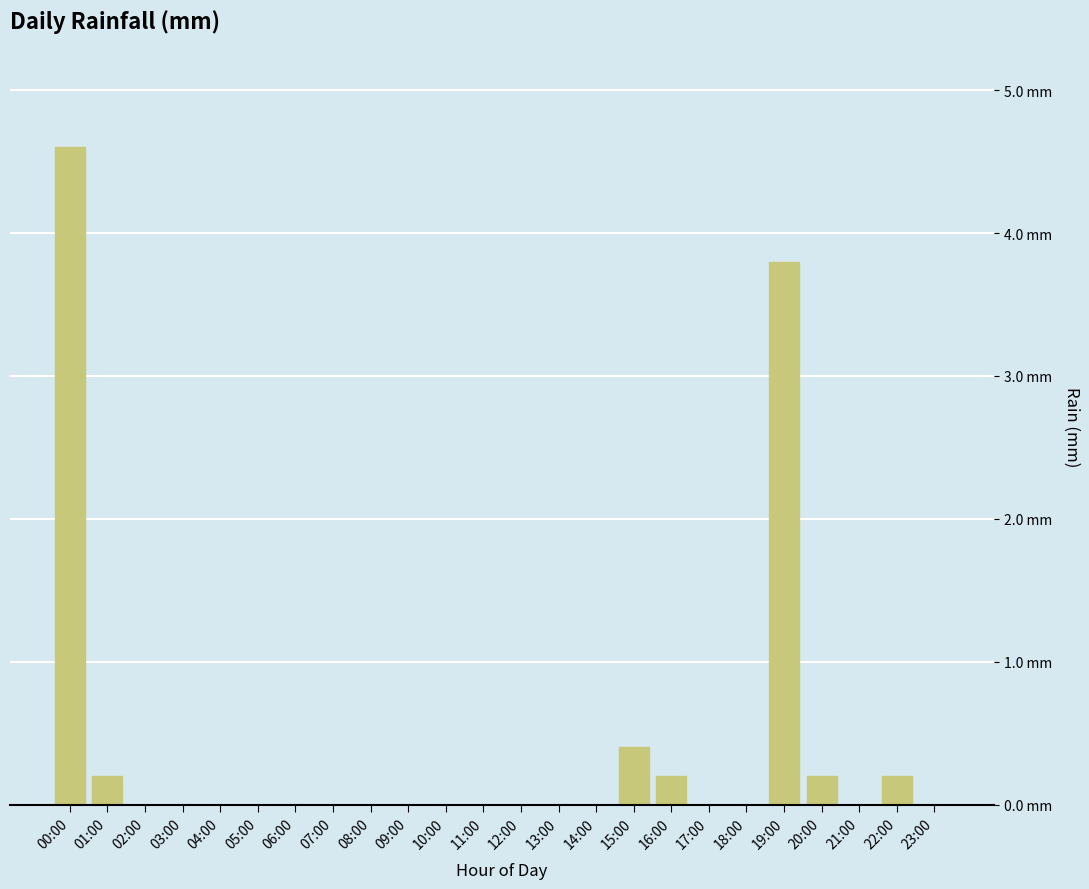

List the labels in order of value, smallest first.

02:00, 03:00, 04:00, 05:00, 06:00, 07:00, 08:00, 09:00, 10:00, 11:00, 12:00, 13:00, 14:00, 17:00, 18:00, 21:00, 23:00, 01:00, 16:00, 20:00, 22:00, 15:00, 19:00, 00:00